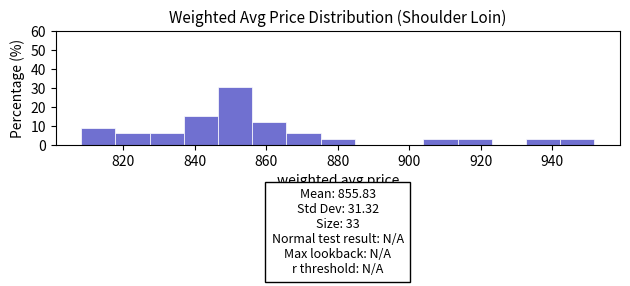

Over which range of the x-axis is the bar tallest?

846 to 856